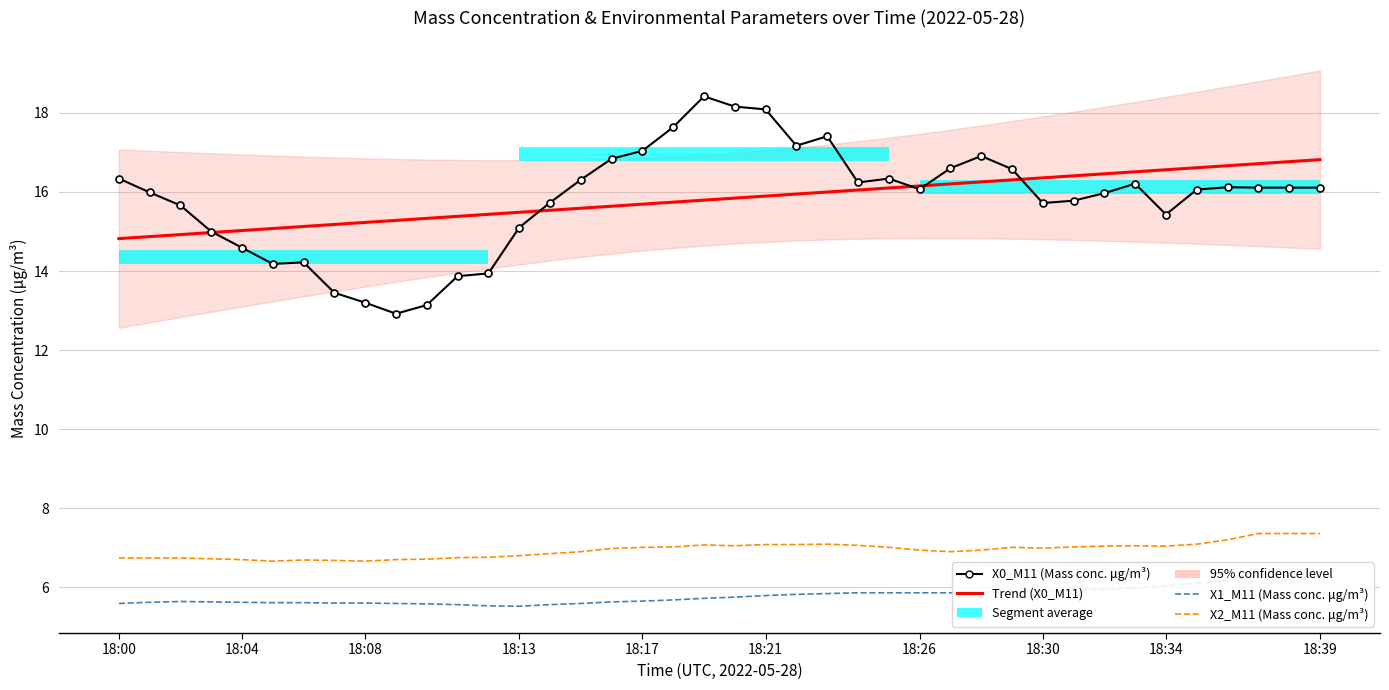

True or false: X1_M11 (Mass conc. μg/m³) has a value of 7.5 at 12.

False